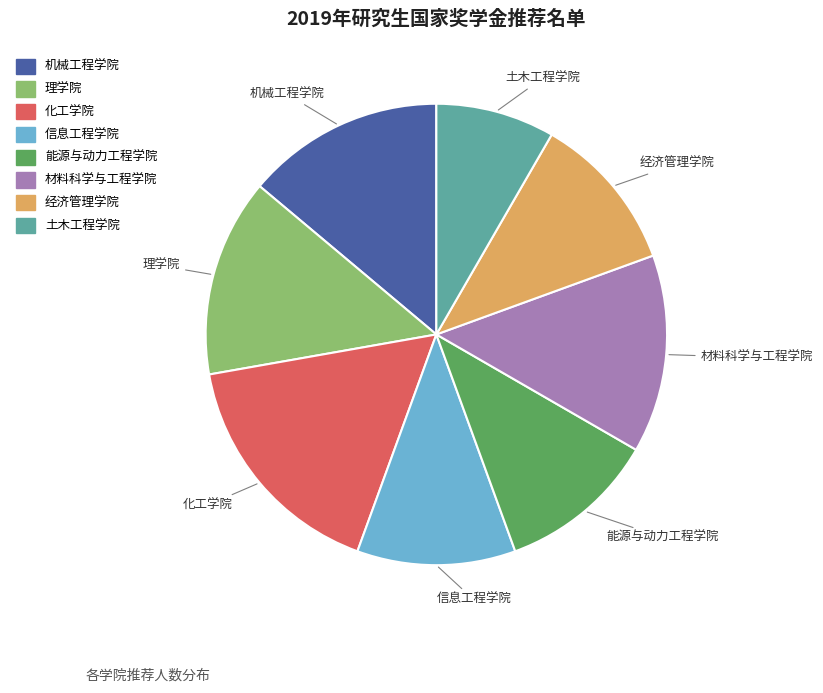

Is 理学院 the majority of the pie?

No